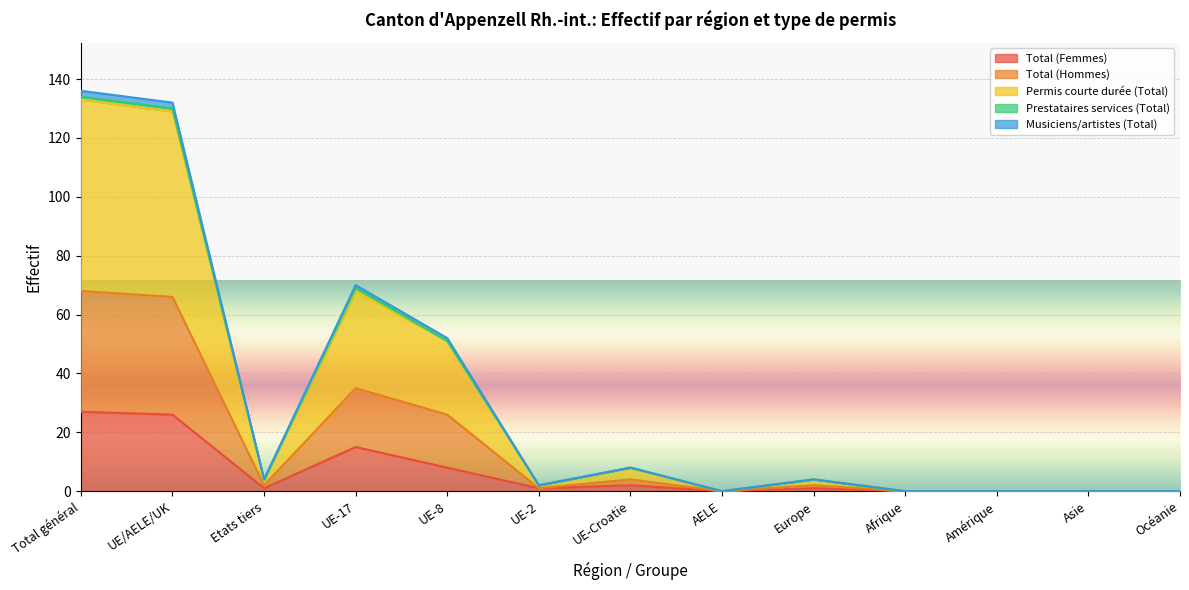

What is the maximum value for Total (Femmes)?

27